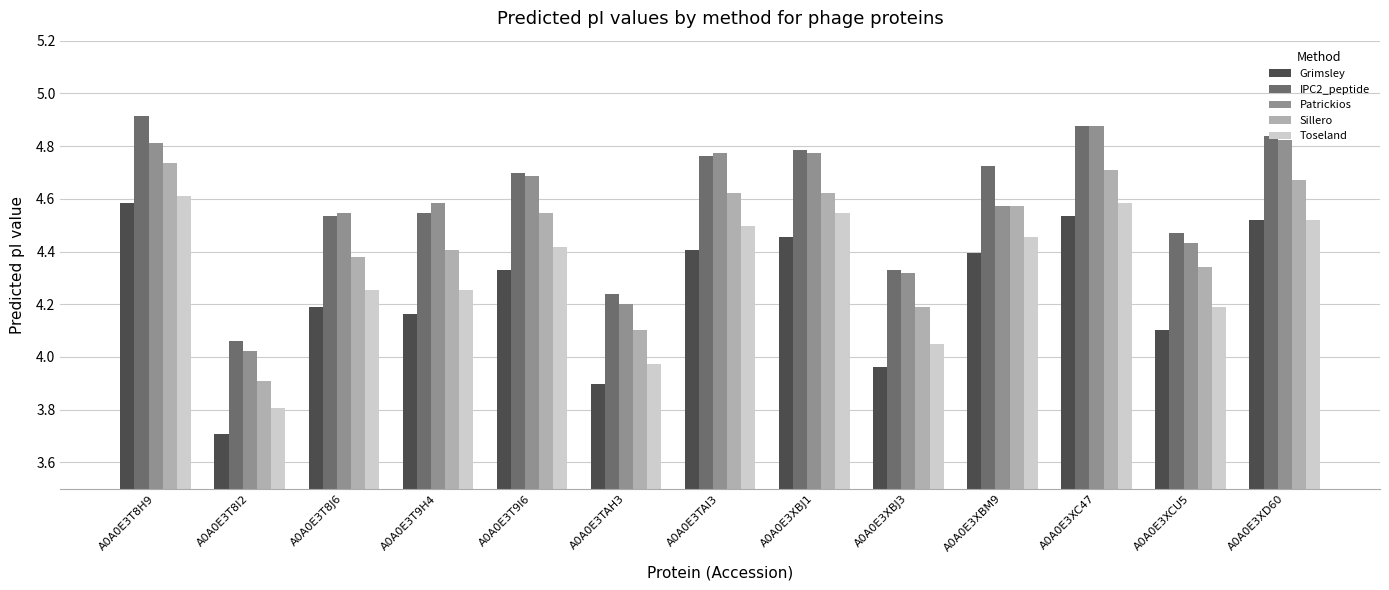

How many bars are there in total?

65